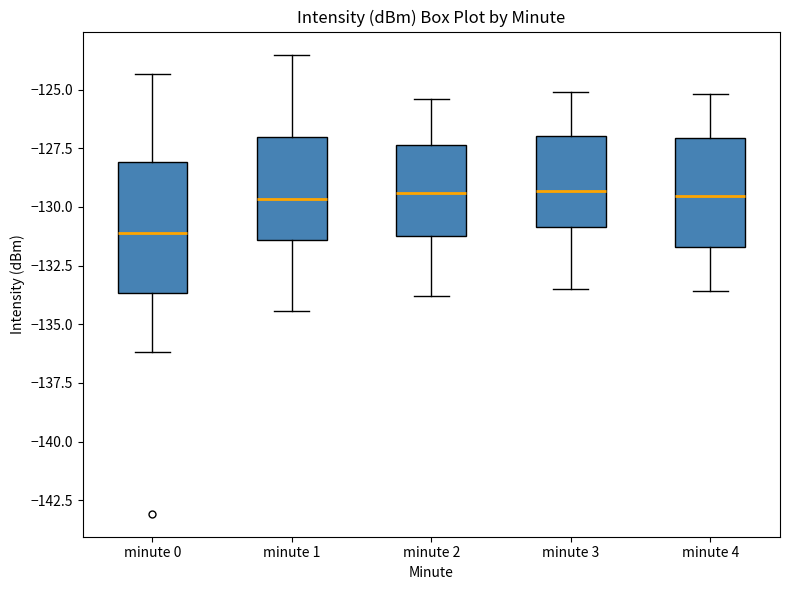

Reading left to right, read every box against the y-axis: the position of its median line, the range the box covers, and the ends of its whiskers. The values are not printed on the chart, so give them approximately, as read against the axis.

minute 0: median -131.0, box -133.5 to -128.0, whiskers -136.0 to -124.5
minute 1: median -129.5, box -131.5 to -127.0, whiskers -134.5 to -123.5
minute 2: median -129.5, box -131.0 to -127.5, whiskers -134.0 to -125.5
minute 3: median -129.5, box -131.0 to -127.0, whiskers -133.5 to -125.0
minute 4: median -129.5, box -131.5 to -127.0, whiskers -133.5 to -125.0